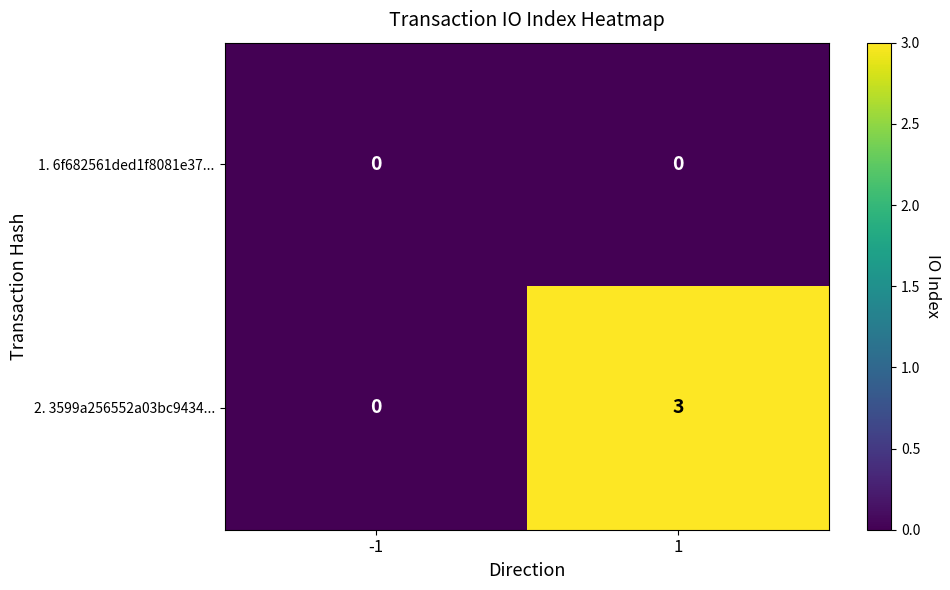

List the series in order of their peak value, lowest first.

1. 6f682561ded1f8081e37..., 2. 3599a256552a03bc9434...